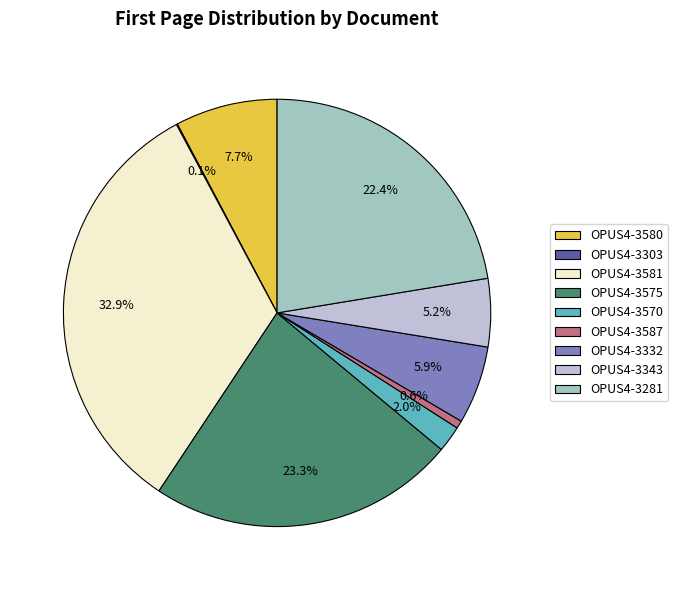

Do OPUS4-3575 and OPUS4-3281 together represent more than half of the pie?

No